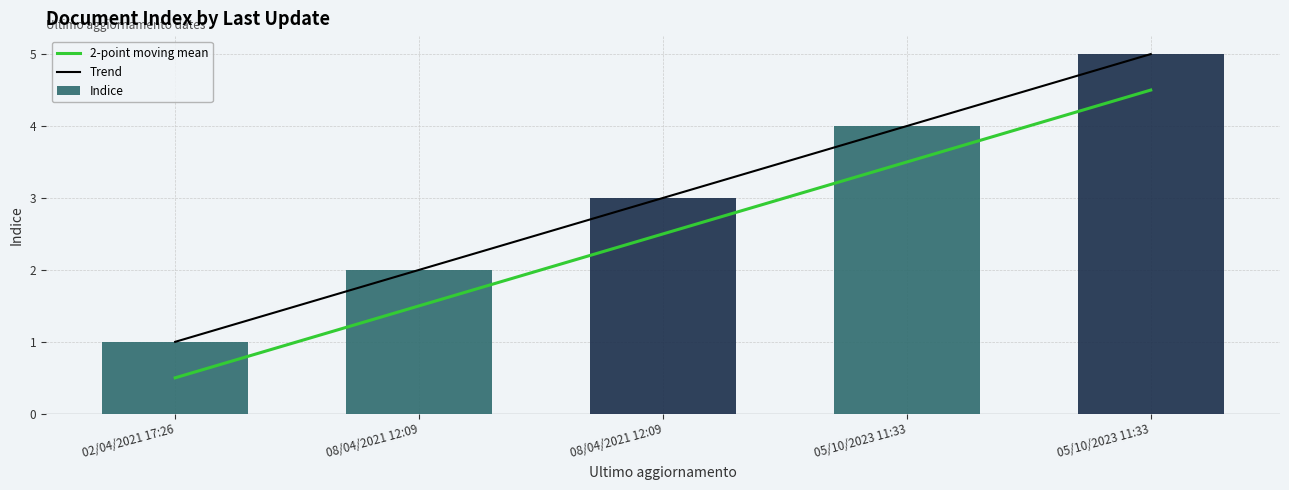

Reading left to right, list all the values displayed in this chart.

2-point moving mean: 0.5	1.5	2.5	3.5	4.5
Trend: 1.0	2.0	3.0	4.0	5.0
Indice: 1.0	2.0	3.0	4.0	5.0